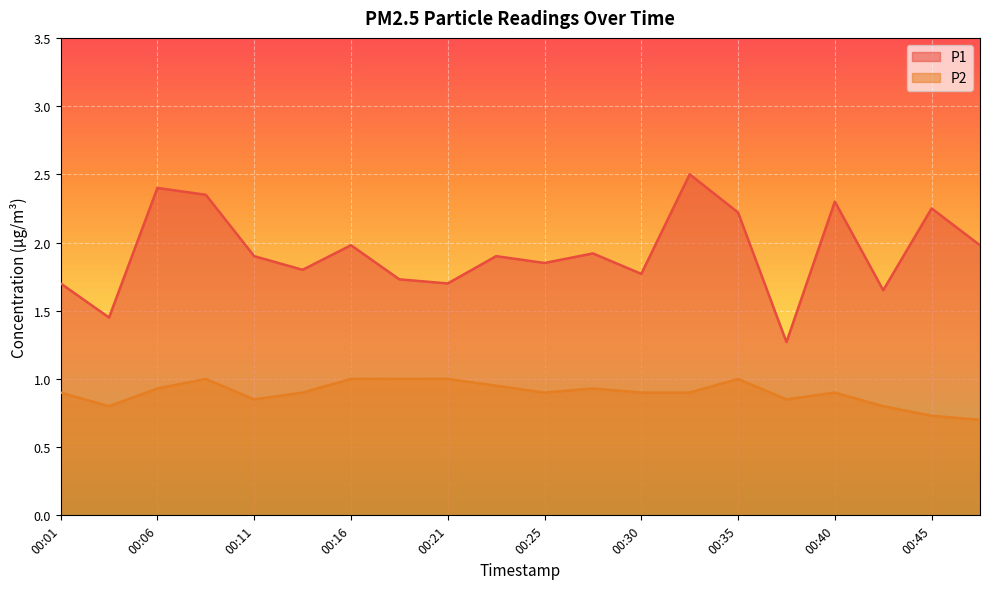

How many P2 values are between 0 and 1?

20